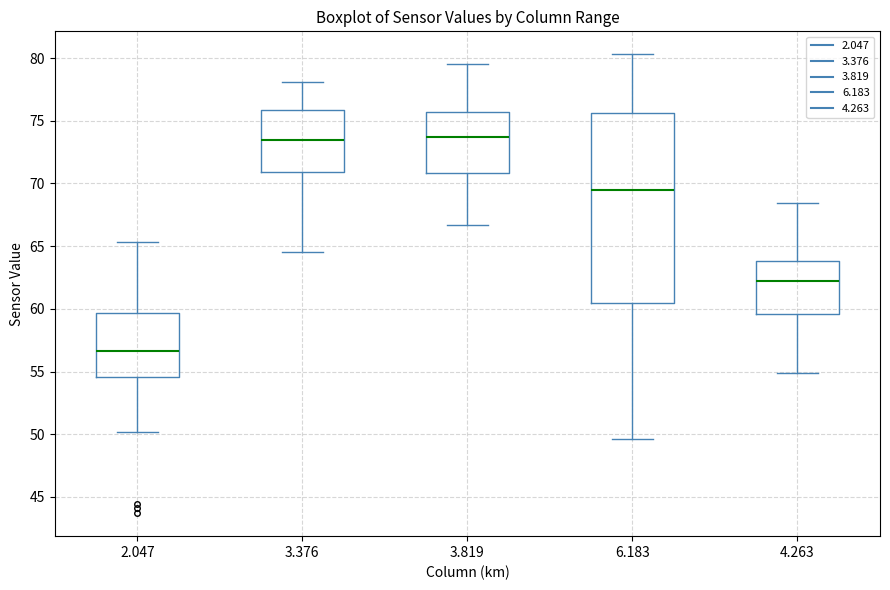

Which box is the tallest, from its lower edge to its upper edge?

6.183